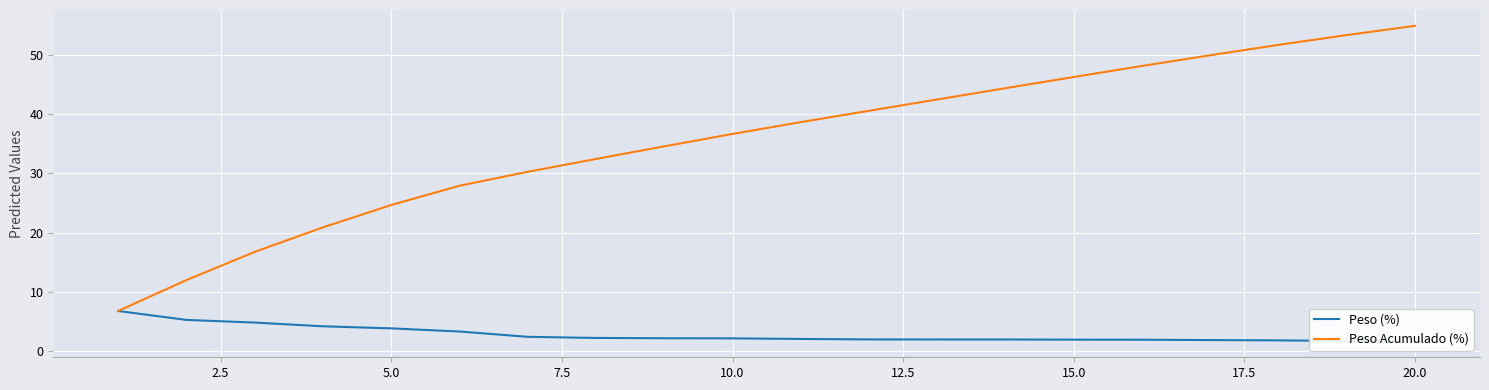

Does the chart display data point markers on the line(s)?

No